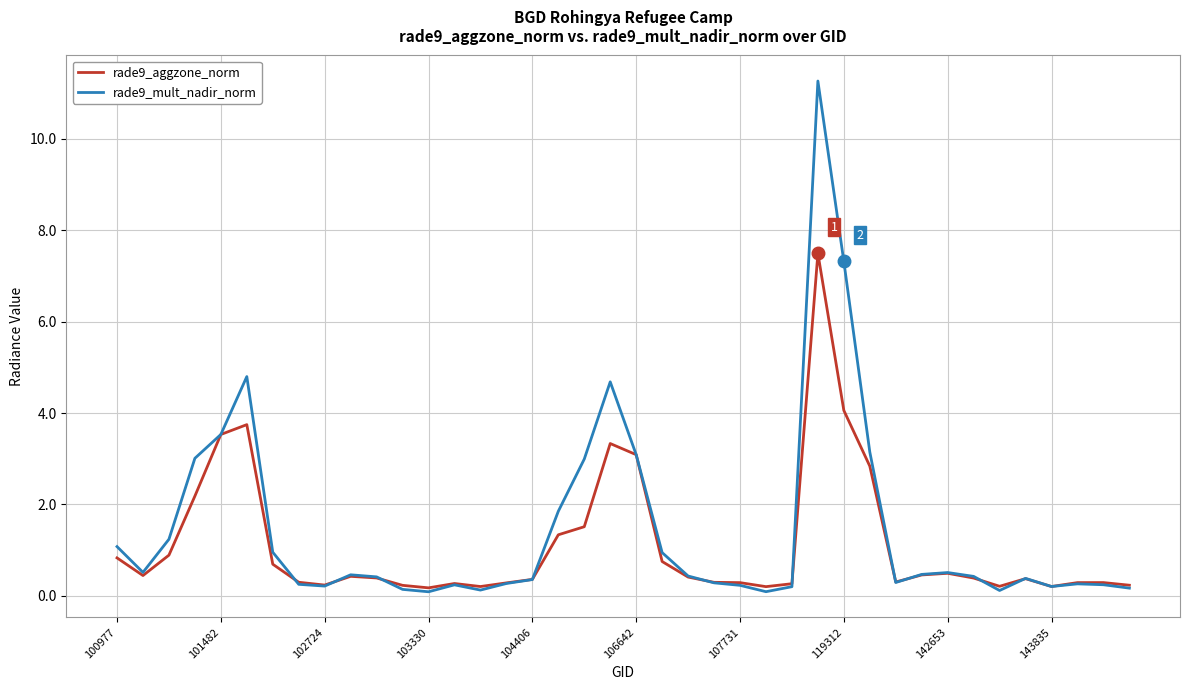

Which series has the largest range (max minus min)?

rade9_mult_nadir_norm